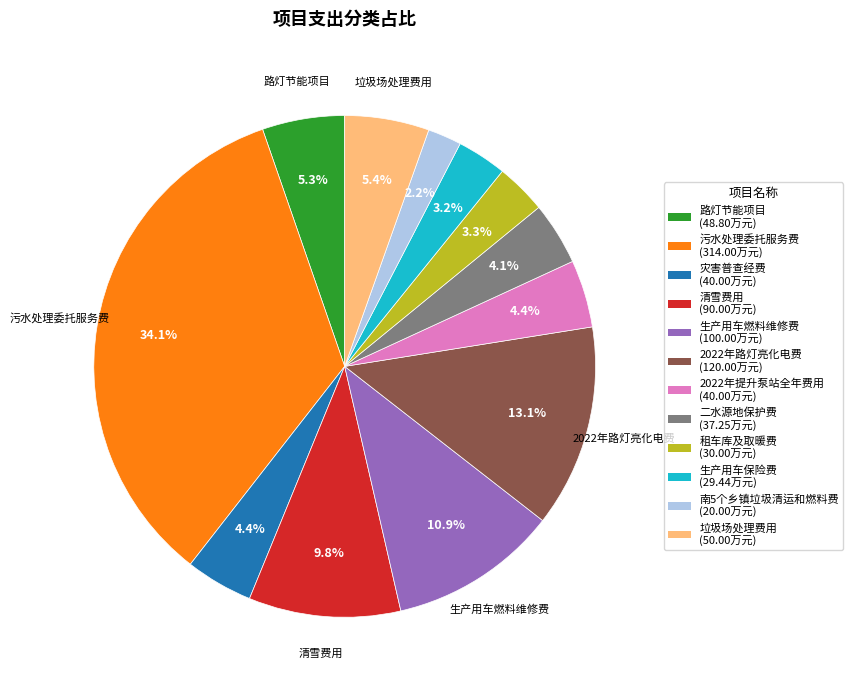

Does any single category account for the majority?

No